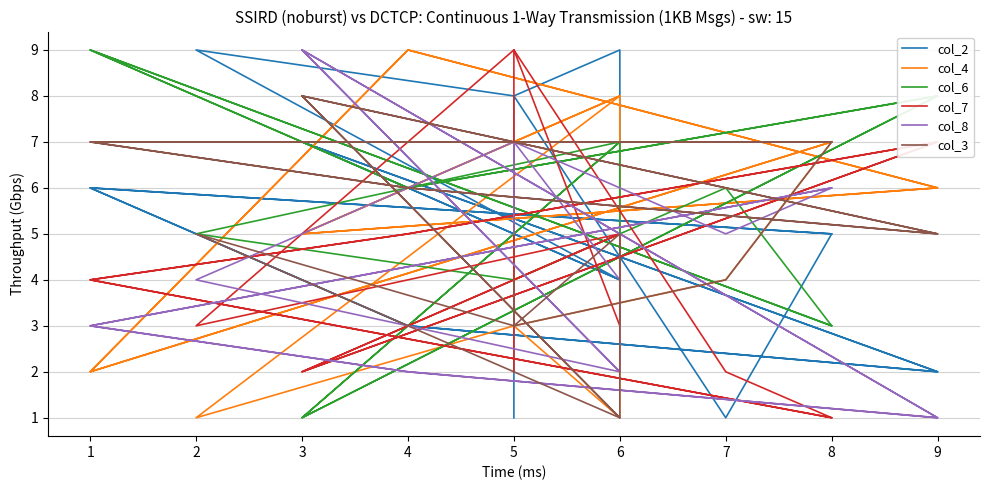

Which series has the widest spread of values?

col_2